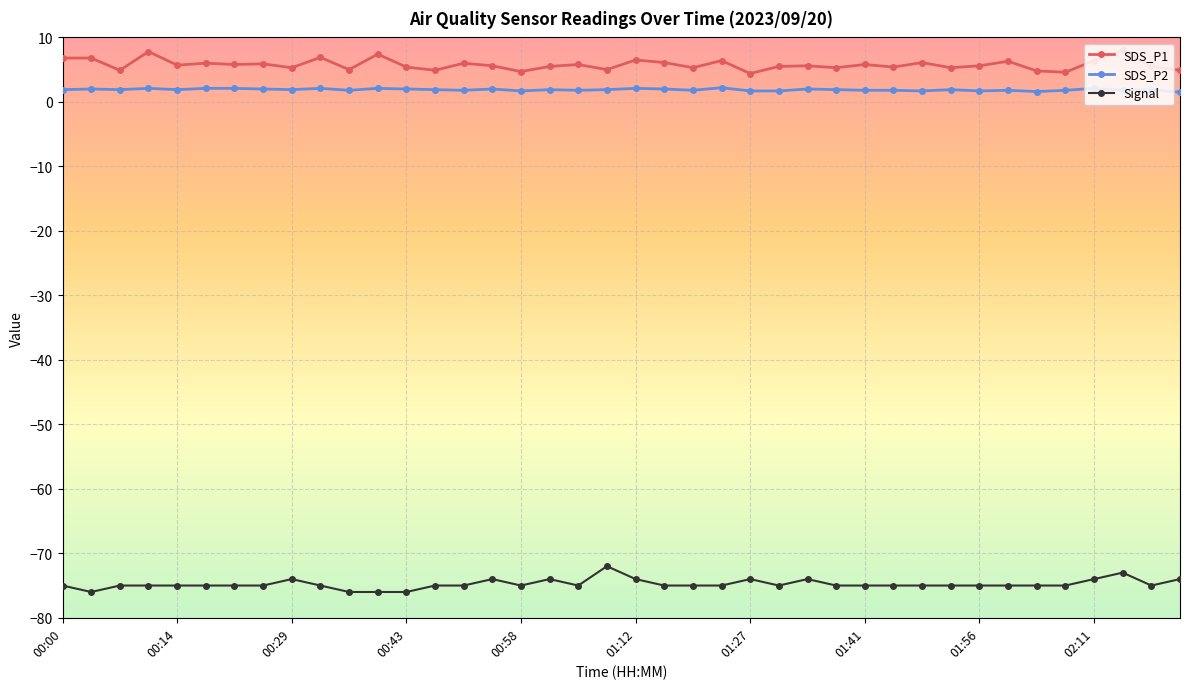

Is this an area chart (filled region under the line)?

No